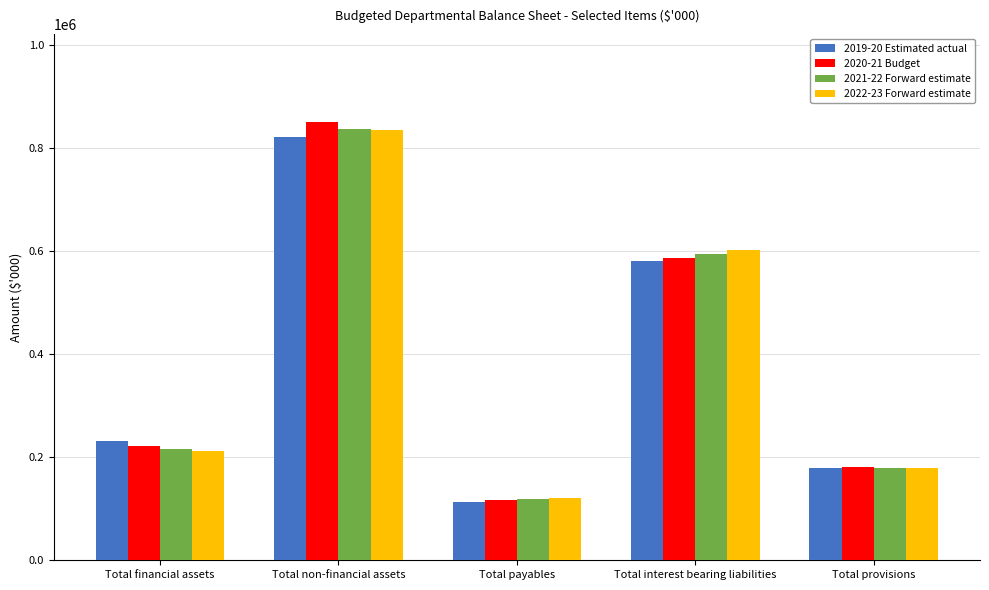

What is the difference between the second highest and minimum values in the 2020-21 Budget series?

469622